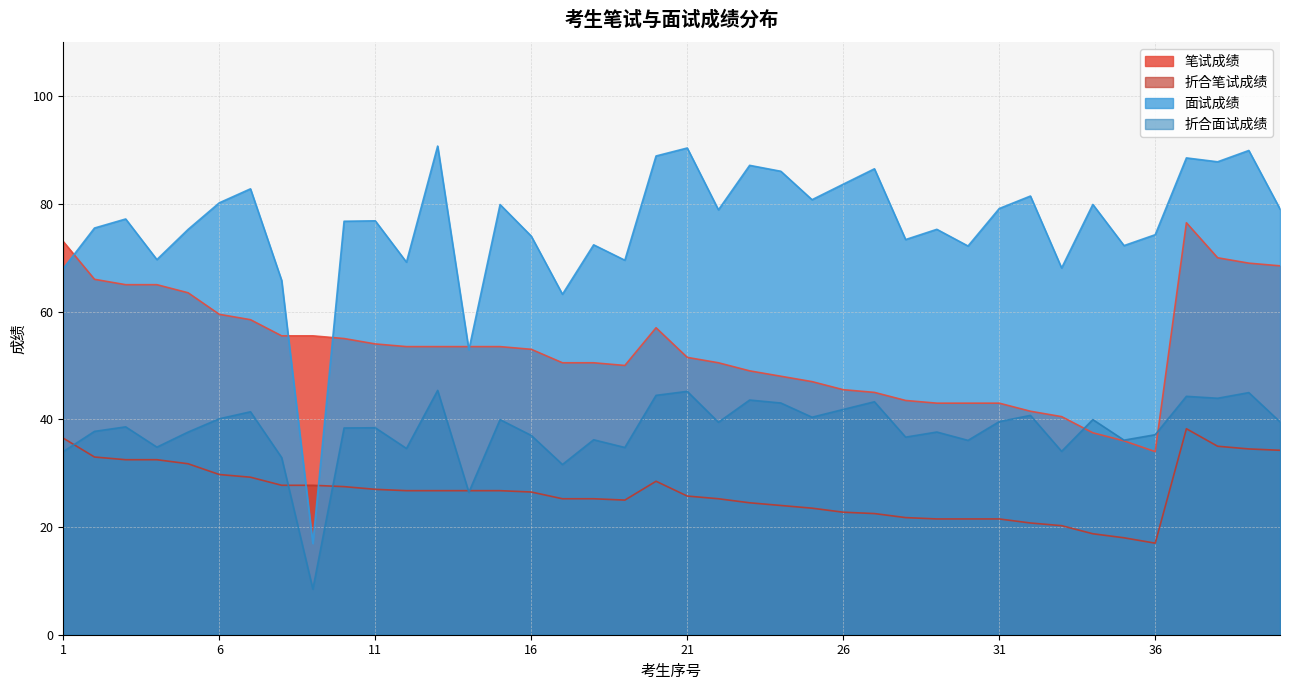

What is the difference between the 面试成绩 values at 27 and 32?

5.3